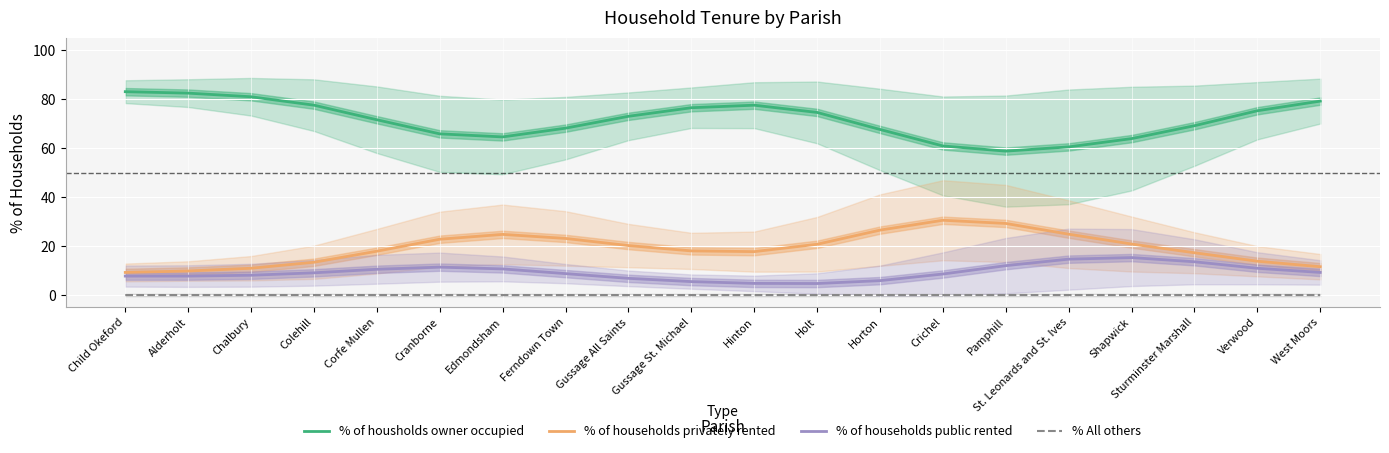

Reading right to left, transcribe all the data shown in this chart.

% of housholds owner occupied: 79.2	75.2	69.1	63.9	60.5	58.8	60.9	67.6	74.6	77.5	76.5	73.0	68.1	64.6	65.8	71.6	77.5	81.0	82.4	83.0
% of households privately rented: 11.6	13.8	17.3	20.8	24.8	29.2	30.5	26.5	20.7	17.7	18.0	20.2	23.1	24.8	22.8	17.9	13.4	10.9	9.8	9.2
% of households public rented: 9.2	10.9	13.6	15.3	14.7	12.0	8.6	5.9	4.7	4.8	5.5	6.8	8.7	10.7	11.4	10.5	9.1	8.1	7.7	7.7
% All others: 0.0	0.0	0.0	0.0	0.0	0.0	0.0	0.0	0.0	0.0	0.0	0.0	0.0	0.0	0.0	0.0	0.0	0.0	0.0	0.0